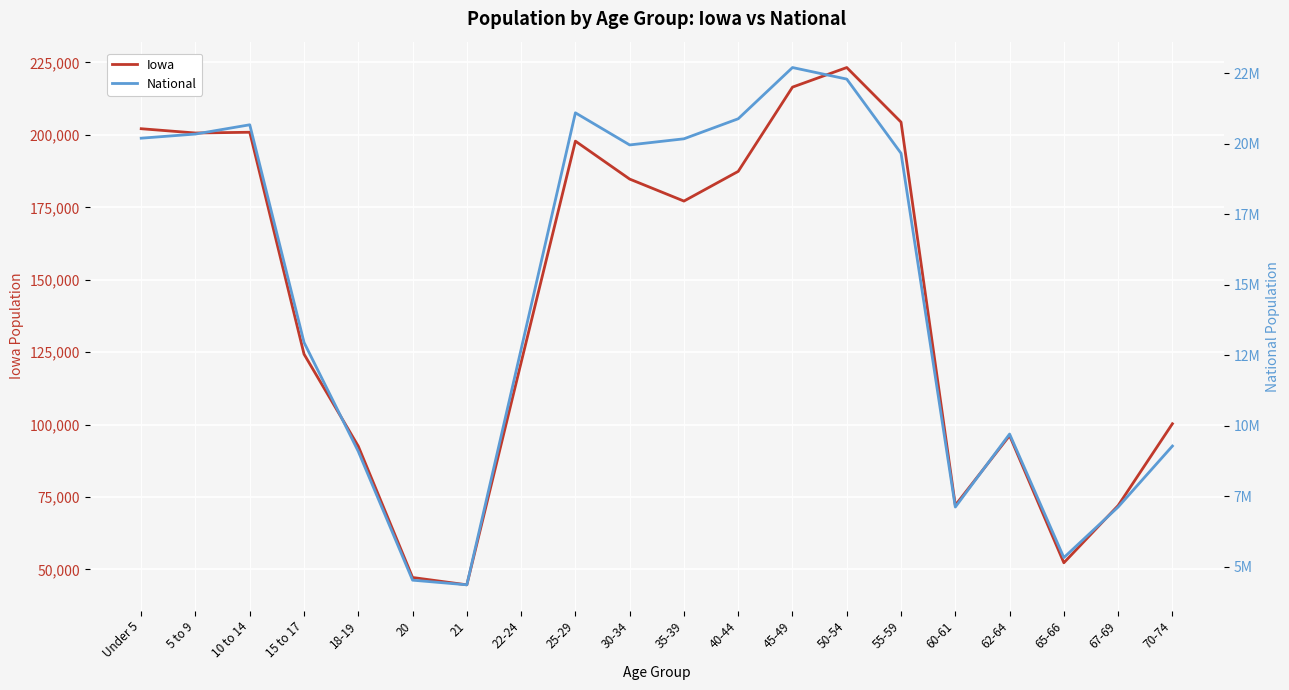

Where is the first local maximum for Iowa?

10 to 14